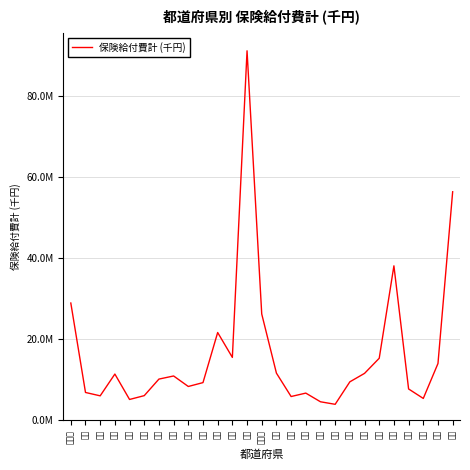

How many values are below 10190739?

13